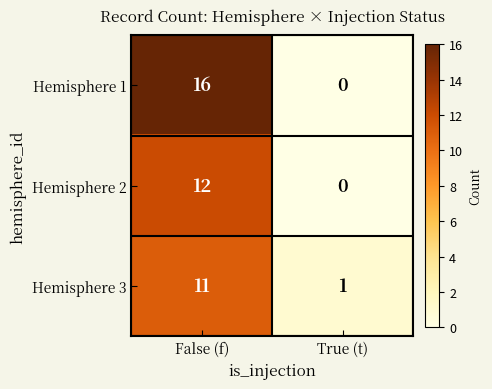

How many distinct data groups are displayed?

3